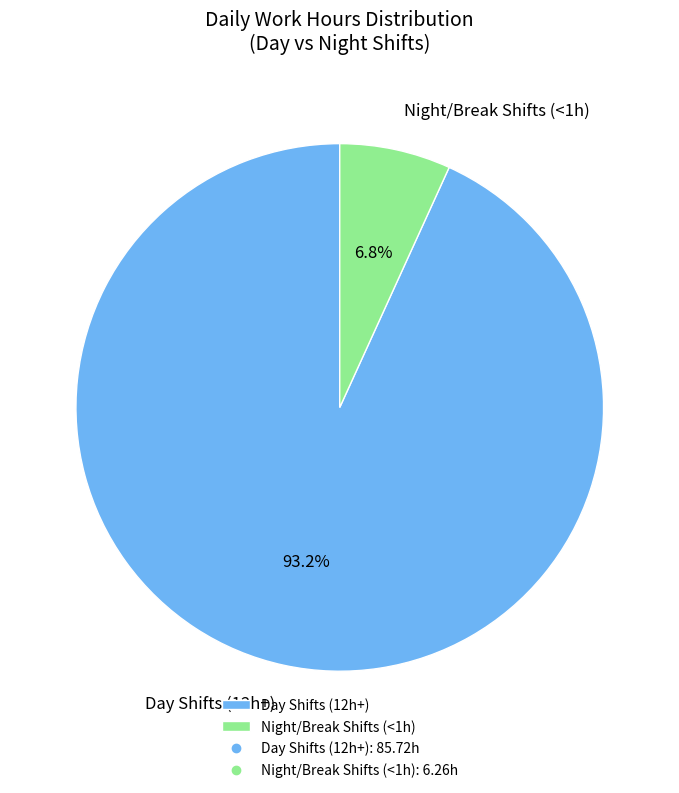

What is the smallest slice in the pie chart?

Night/Break Shifts (<1h)